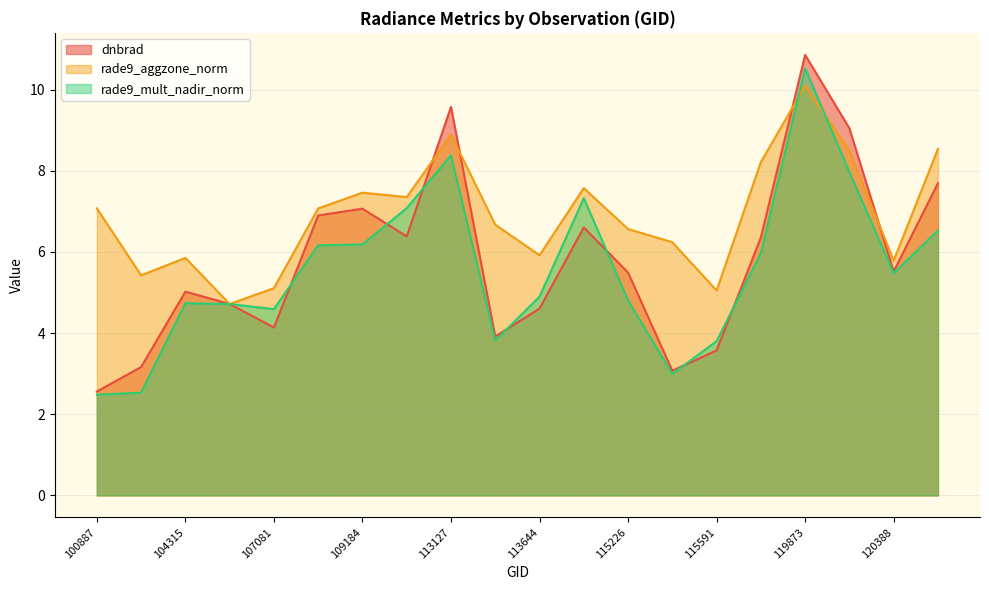

What position from the right is 115226?

8